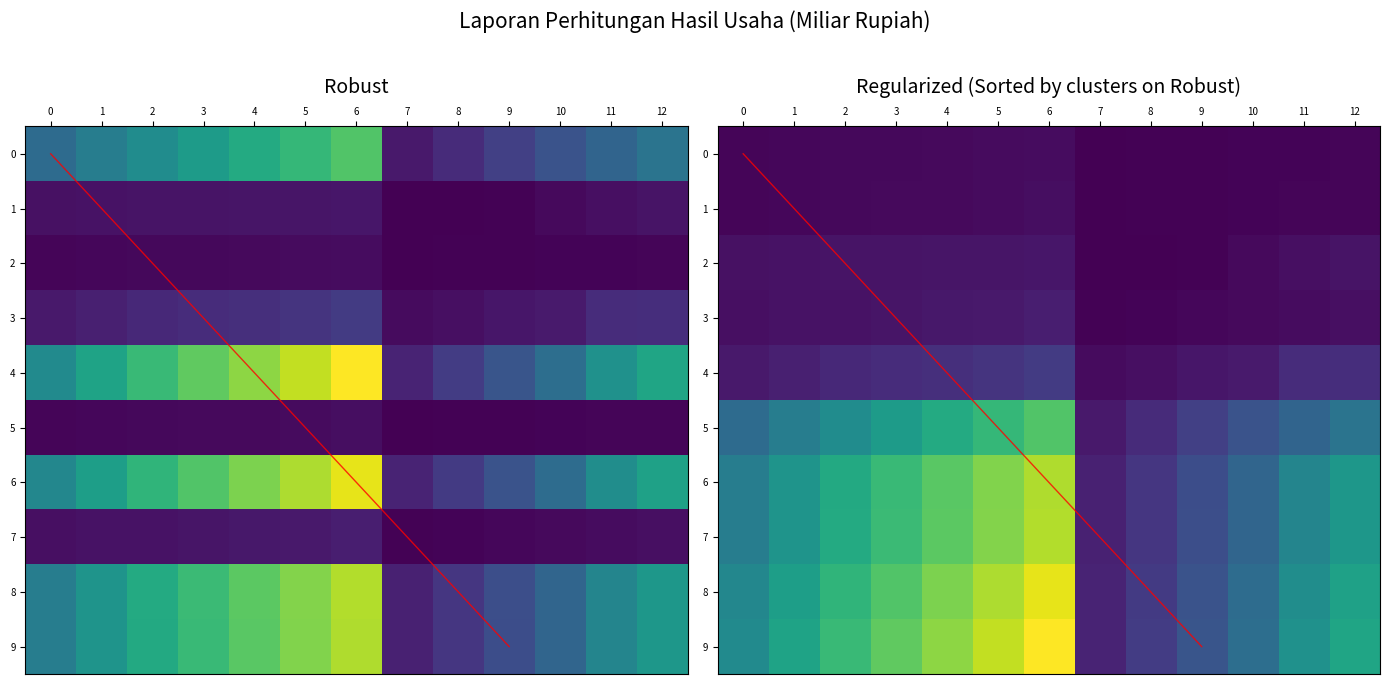

What is the sum of all 7 values?

122104.8